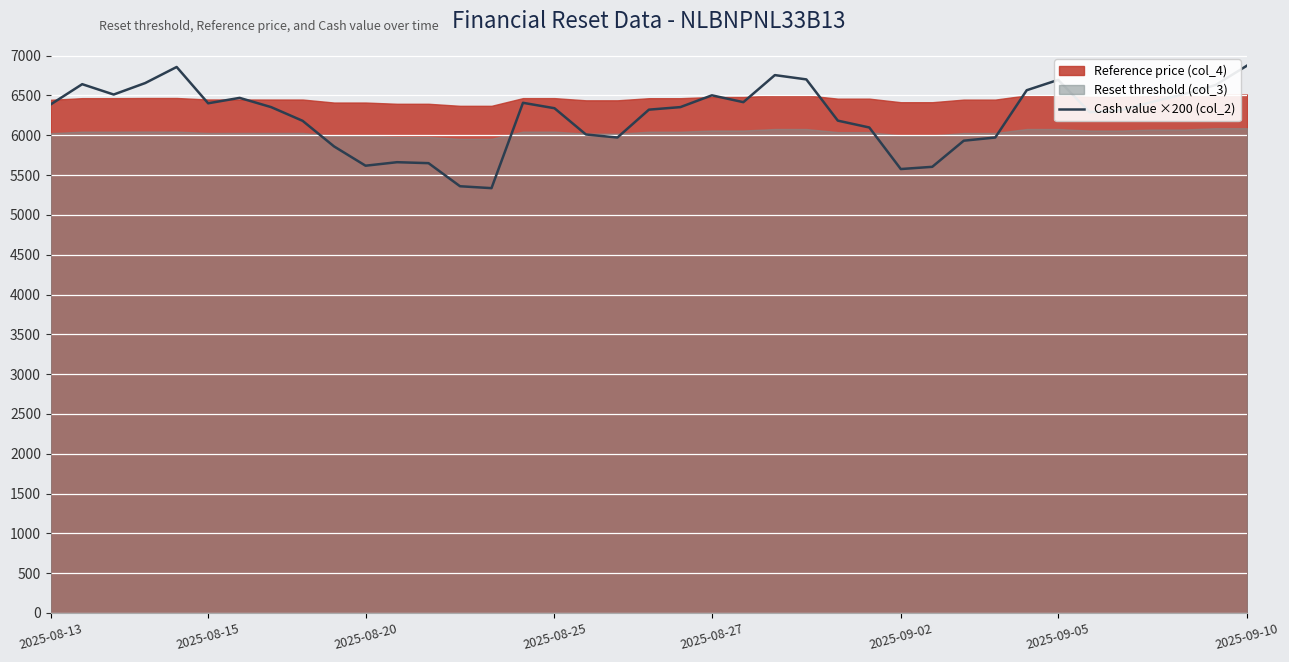

True or false: there are more than 2 points higher than both neighbors.

True